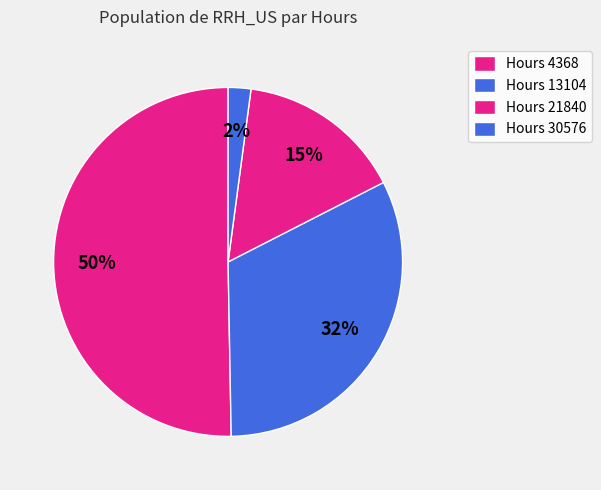

How many slices are in this pie chart?

4